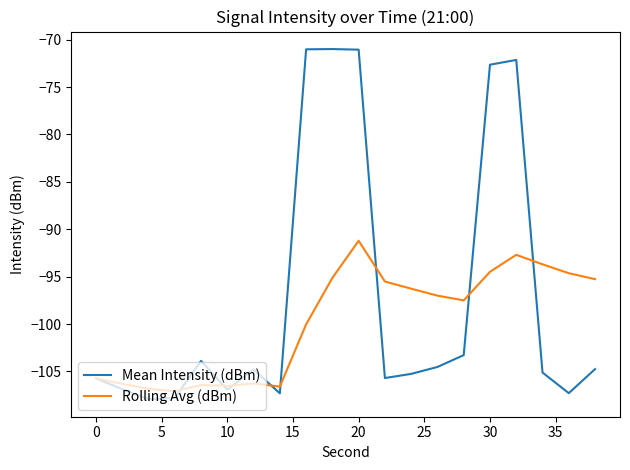

How many values in the Rolling Avg (dBm) series are below -97?

11